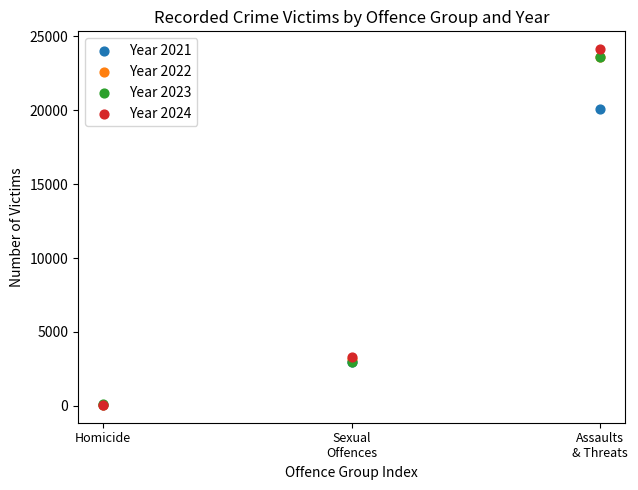

What are all the series names shown in the legend?

Year 2021, Year 2022, Year 2023, Year 2024